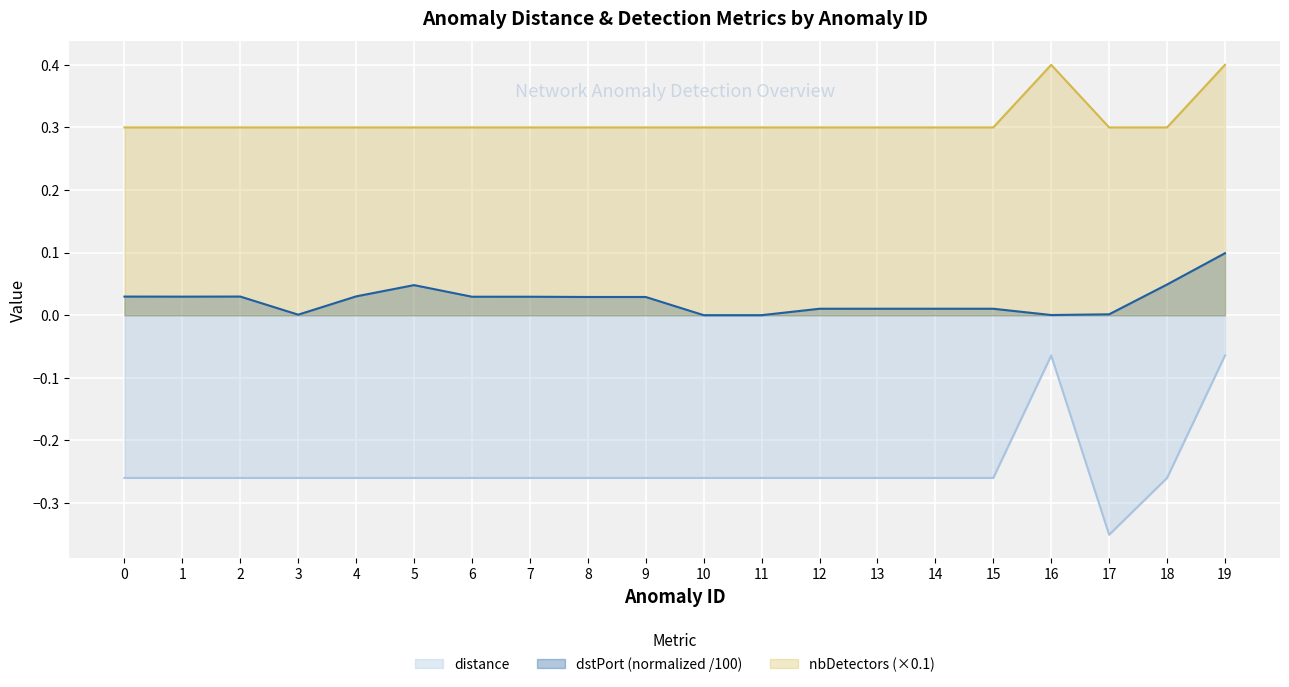

What is the spread (max minus min) of values at 14?

0.6